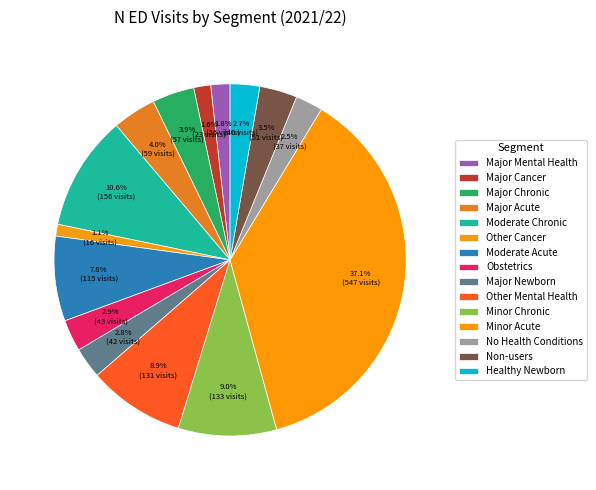

How many segments does this pie chart have?

15